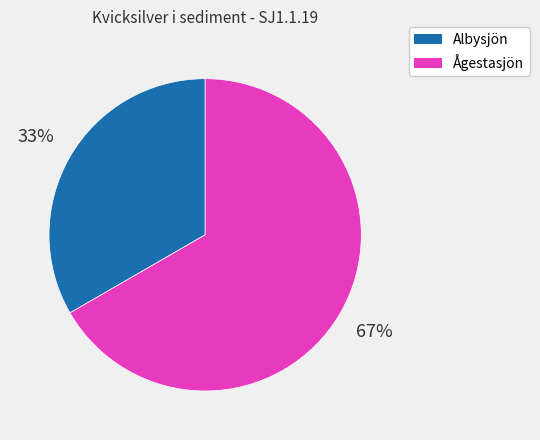

What is the smallest slice in the pie chart?

Albysjön